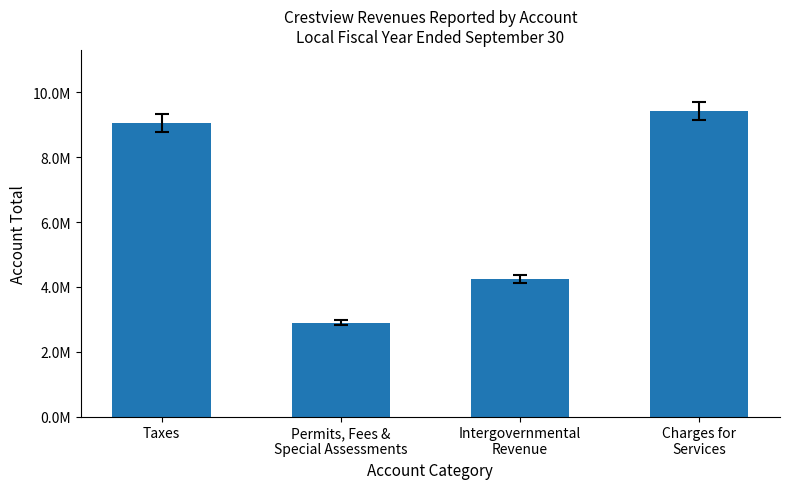

Reading left to right, list all the values displayed in this chart.

Taxes=9065946	Permits, Fees &
Special Assessments=2896343	Intergovernmental
Revenue=4239531	Charges for
Services=9427762